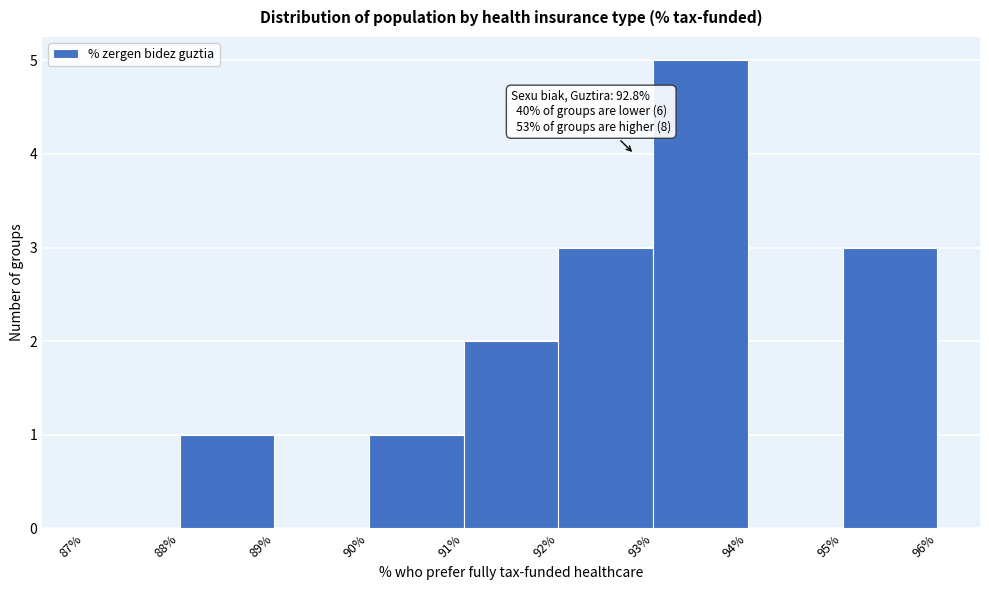

Which range on the x-axis has the tallest bar?

93% to 94%